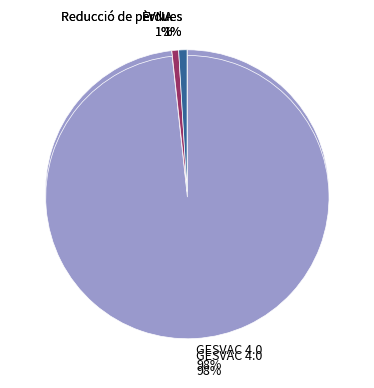

Do GESVAC 4.0 and EVNA together represent more than half of the pie?

Yes